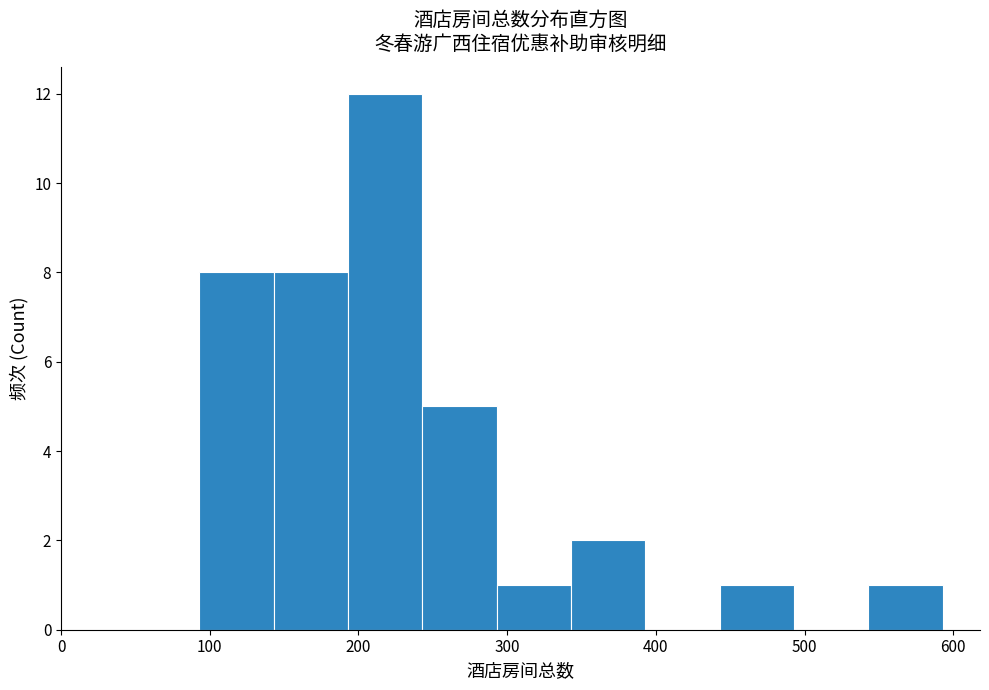

Which range on the x-axis has the tallest bar?

193 to 243